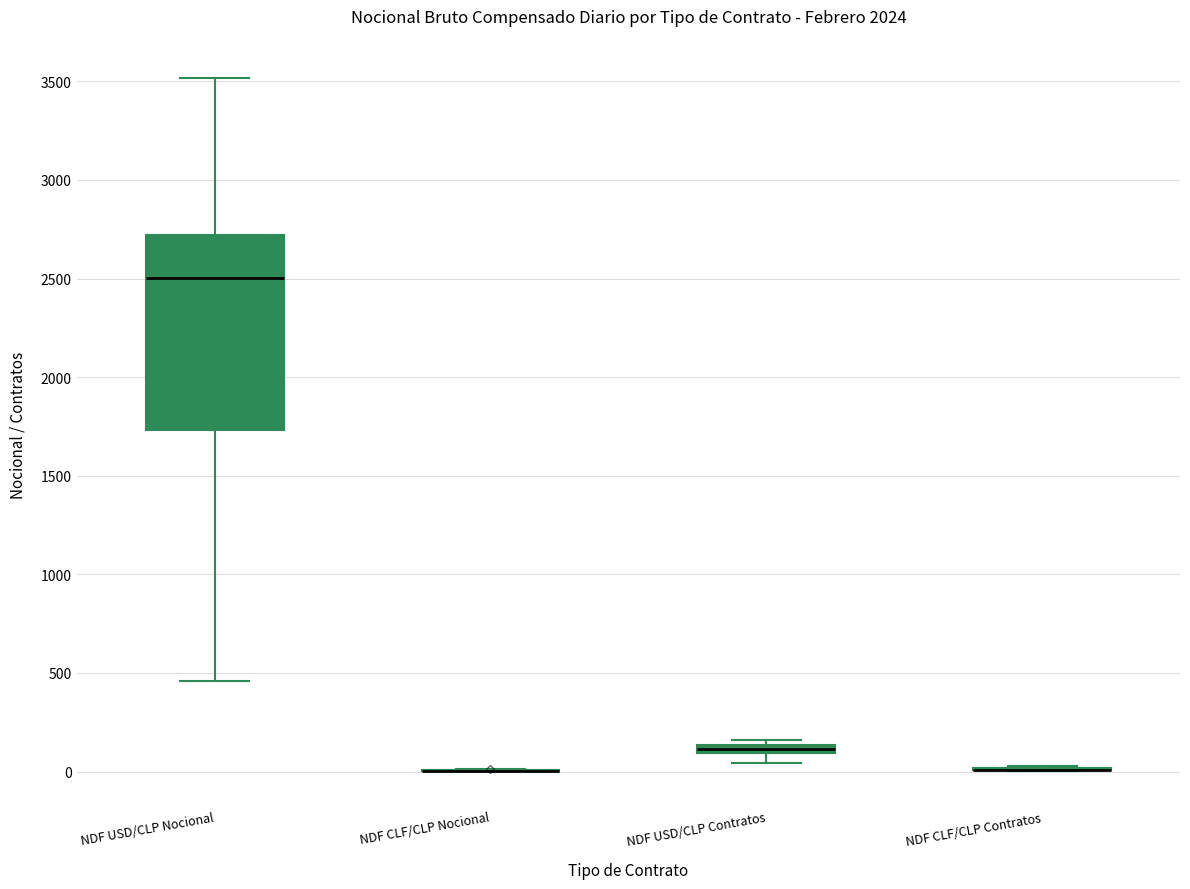

Which box is the tallest, from its lower edge to its upper edge?

NDF USD/CLP Nocional